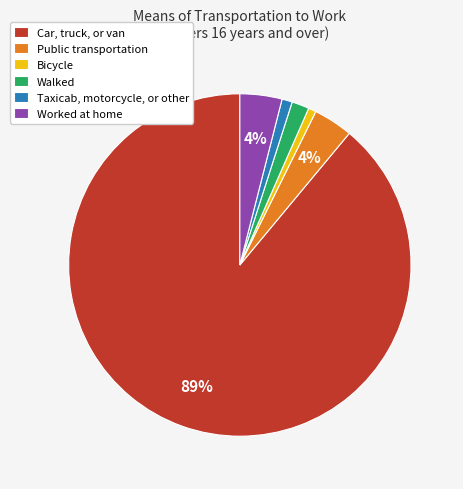

The Walked slice represents 2% of the pie. True or false?

True